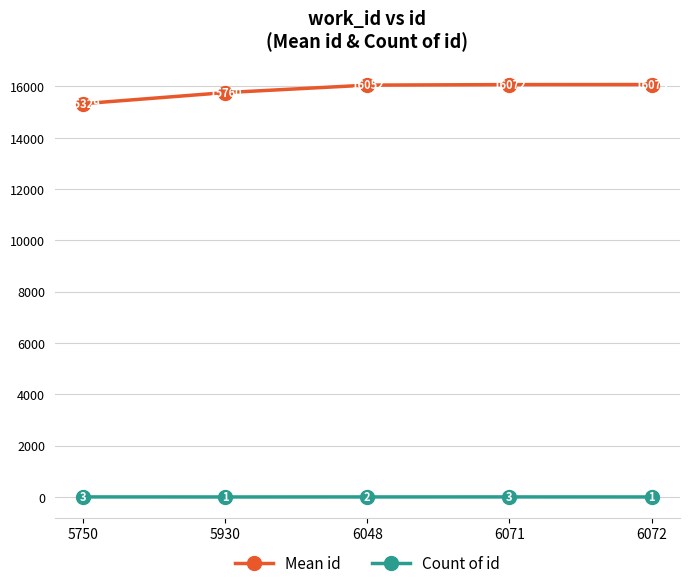

What is the lowest value of the Mean id series?

15329.0